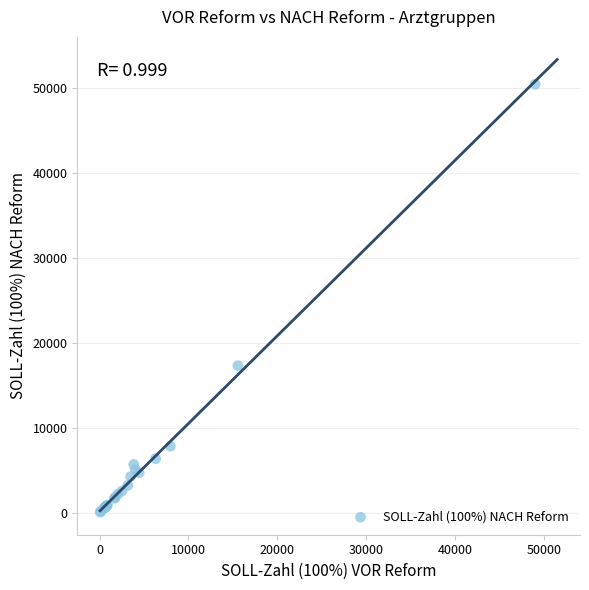

What Y value in the scatter plot is closest to 25263?

17318.6